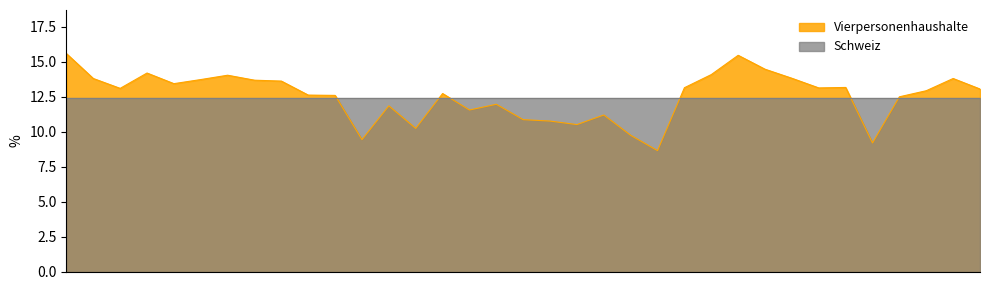

List the labels in order of value, largest first.

Affoltern, Sursee, Willisau, Dielsdorf, Hochdorf, Meilen, Entlebuch, Andelfingen, March, Horgen, Pfäffikon, Uster, Hinwil, Einsiedeln, Luzern-Land, Kt. Uri, Bülach, Schwyz, Küssnacht (SZ), Seeland, Winterthur, Dietikon, Höfe, Emmental, Jura bernois, Oberaargau, Frutigen-Niedersimmental, Bern-Mittelland, Thun, Obersimmental-Saanen, Biel/Bienne, Interlaken-Oberhasli, Zürich, Gersau, Luzern-Stadt